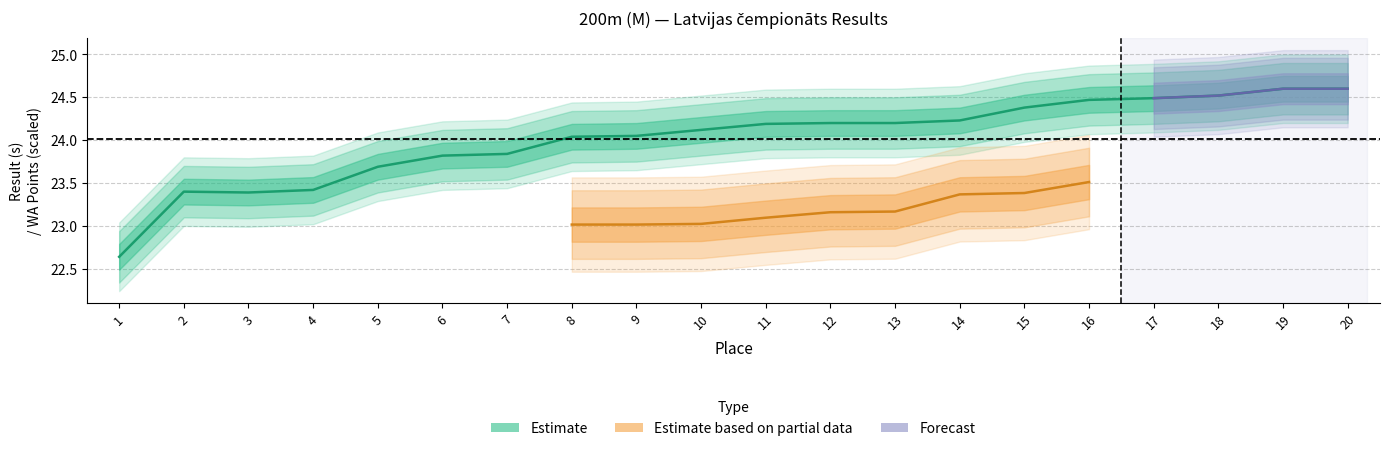

What is the sum of the values at 4 and 9?

47.5